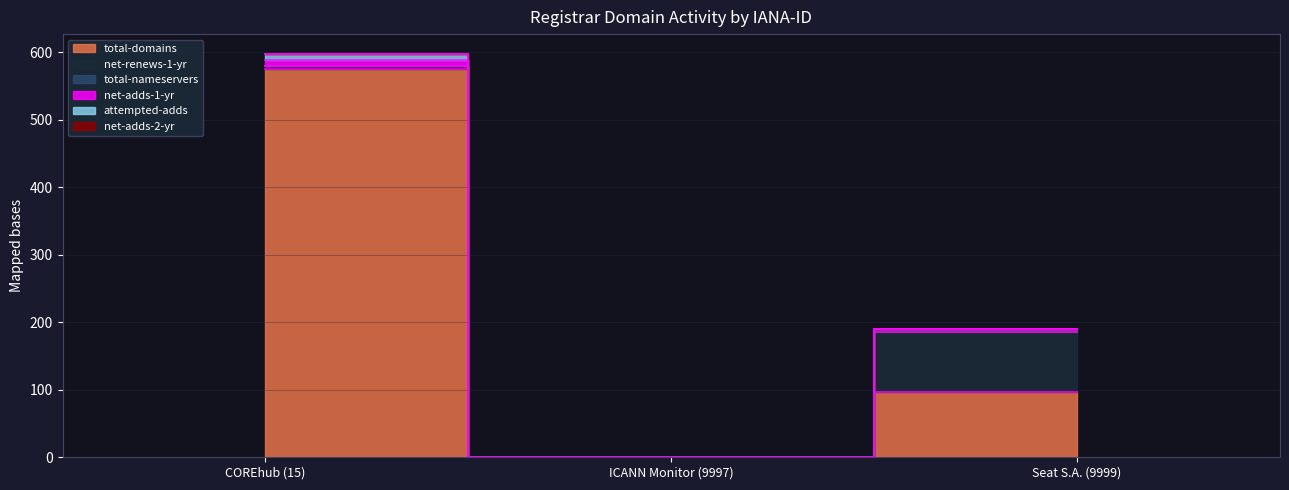

Rank the categories by net-adds-1-yr value from highest to lowest.

COREhub (15), ICANN Monitor (9997), Seat S.A. (9999)